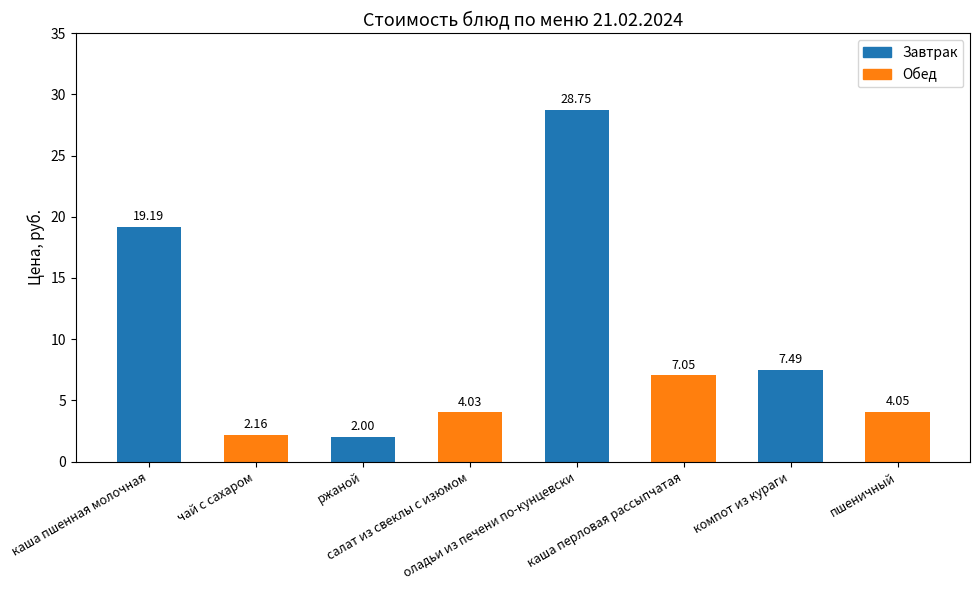

Which label corresponds to the smallest value in the chart?

ржаной